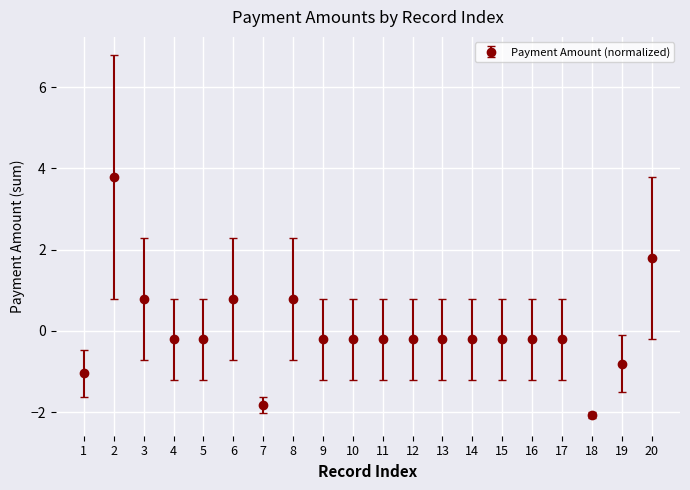

Between 17 and 8, which is larger?

8